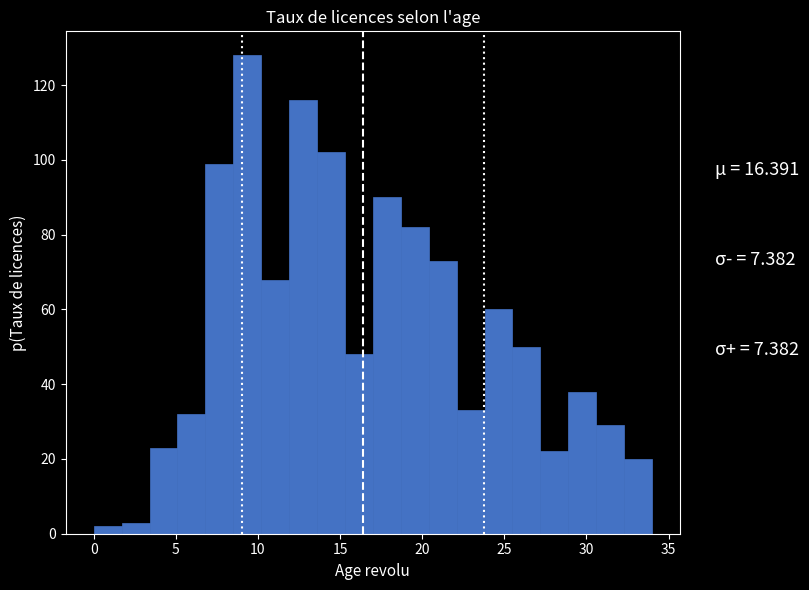

Around what value on the x-axis is the tallest bar? Give the approximate position of its centre, as read against the axis.

9.5